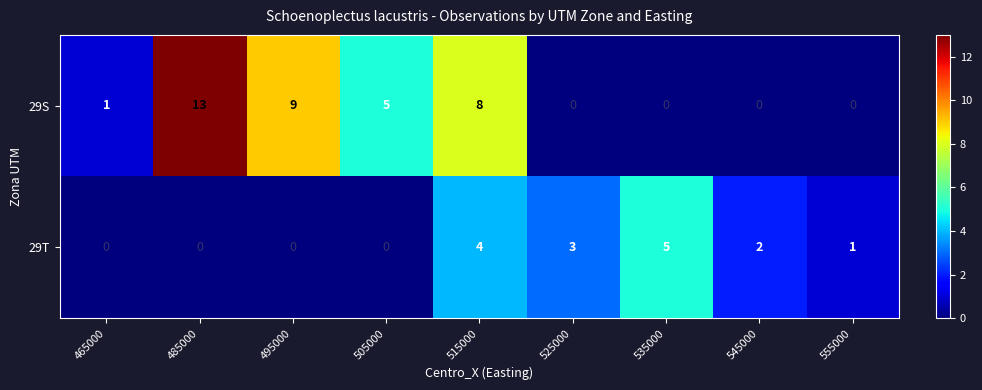

What is the total value across all series at 535000?

5